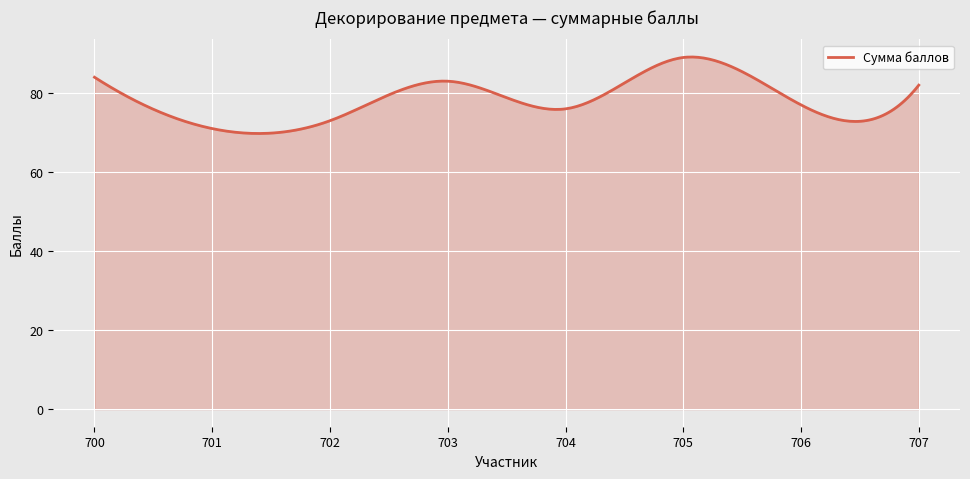

What is the greatest value displayed?

89.1